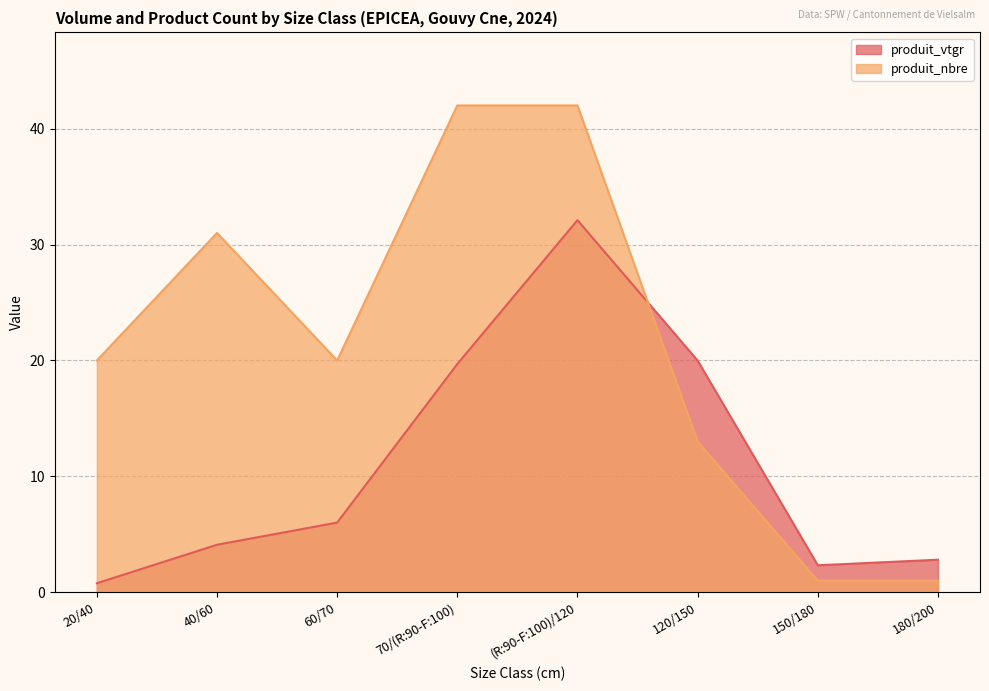

The value of produit_nbre at 70/(R:90-F:100) is 42.0. True or false?

True